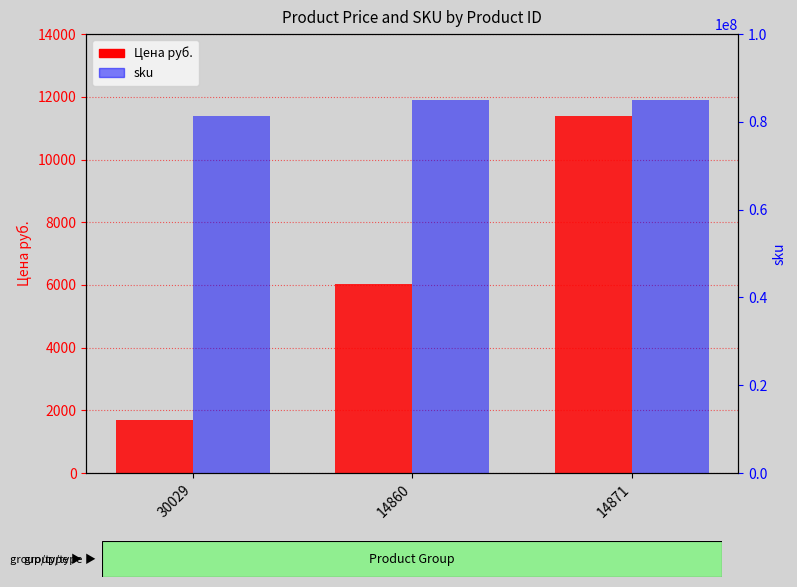

Reading right to left, list all the values displayed in this chart.

Цена руб.: 14871=11373	14860=6023	30029=1703
sku: 14871=85100051	14860=85100040	30029=81240380